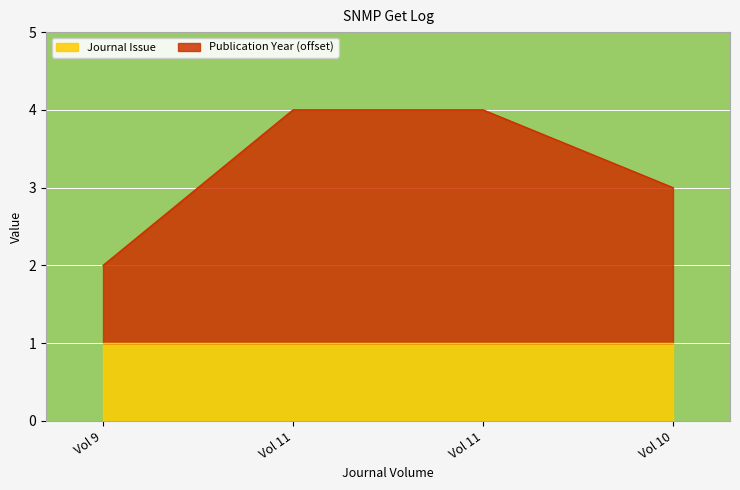

What is the sum of all values?

13